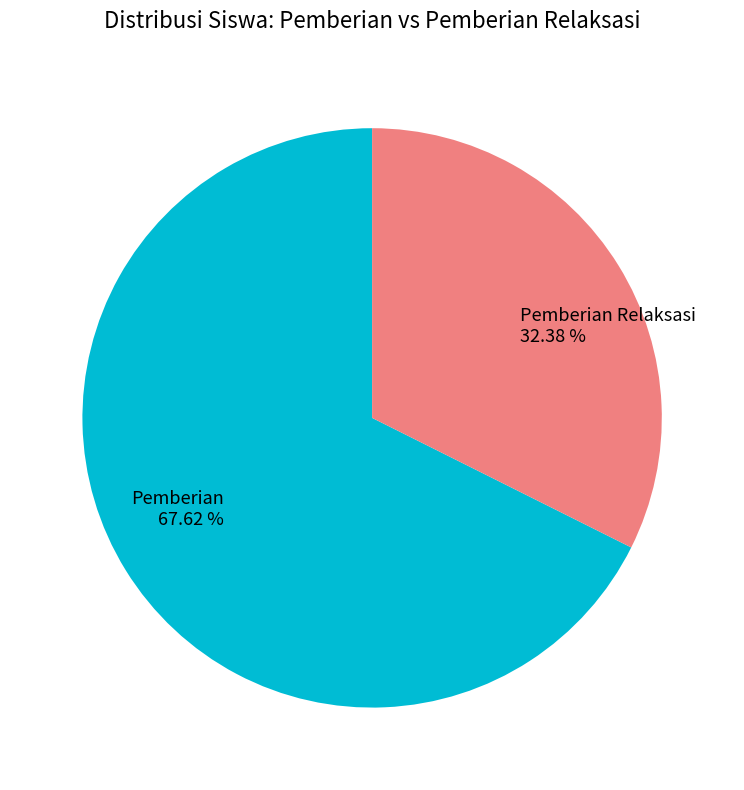

Which category has the biggest portion of the pie?

Pemberian 67.62 %